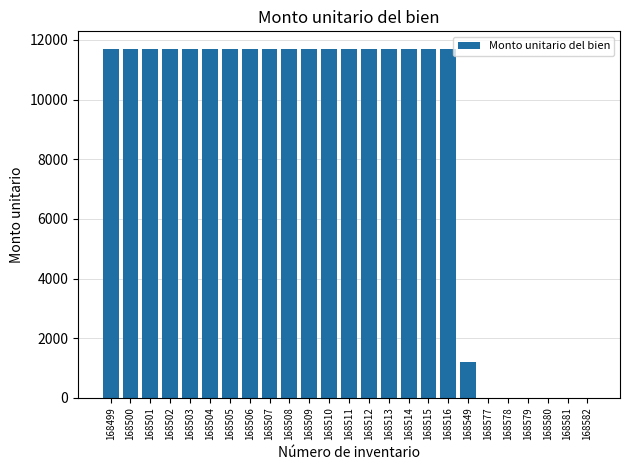

Reading right to left, list all the values displayed in this chart.

0.0	0.0	0.0	0.0	0.0	0.0	1217.6	11700.0	11700.0	11700.0	11700.0	11700.0	11700.0	11700.0	11700.0	11700.0	11700.0	11700.0	11700.0	11700.0	11700.0	11700.0	11700.0	11700.0	11700.0